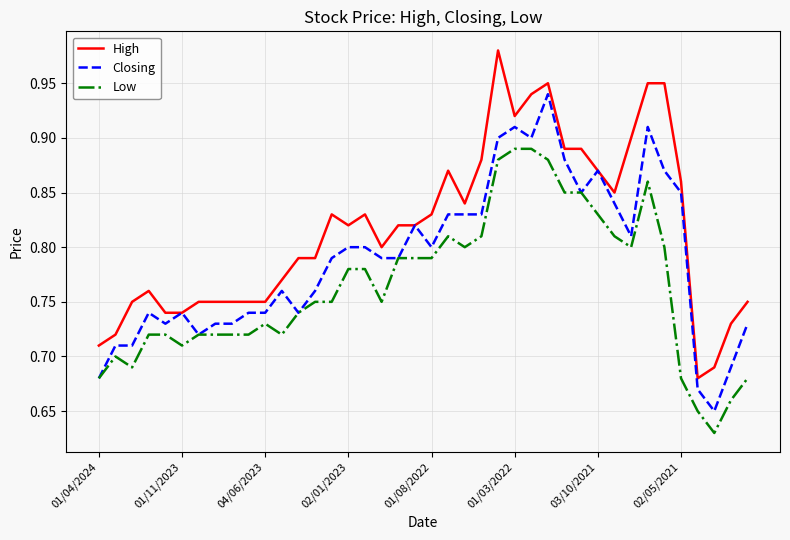

Which series has the largest range (max minus min)?

High